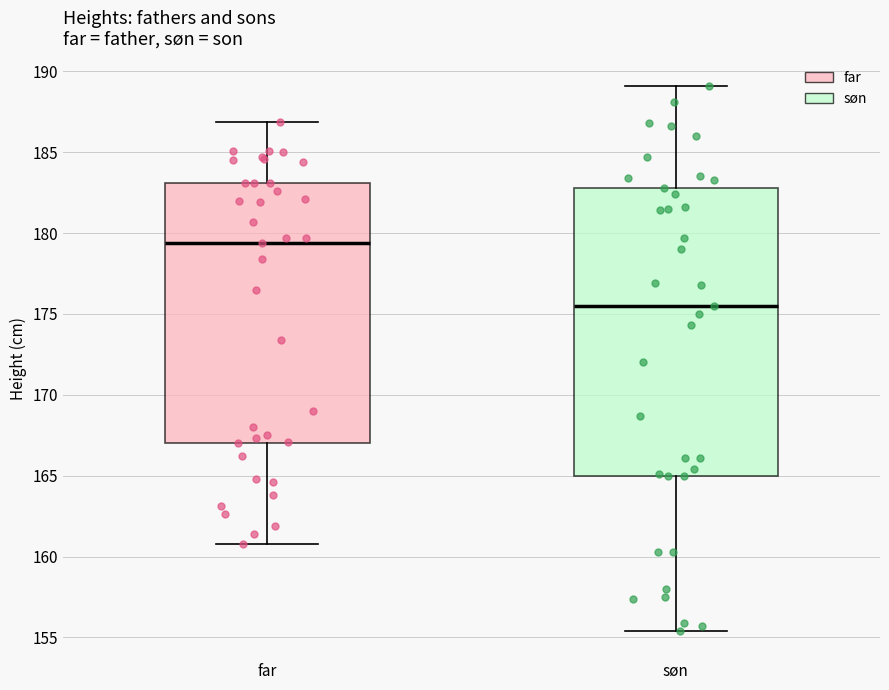

Which box is the tallest, from its lower edge to its upper edge?

søn